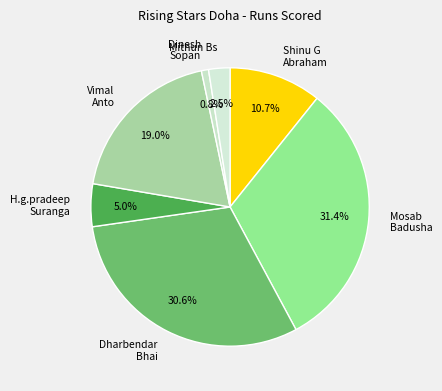

The Dharbendar Bhai slice represents 21% of the pie. True or false?

False